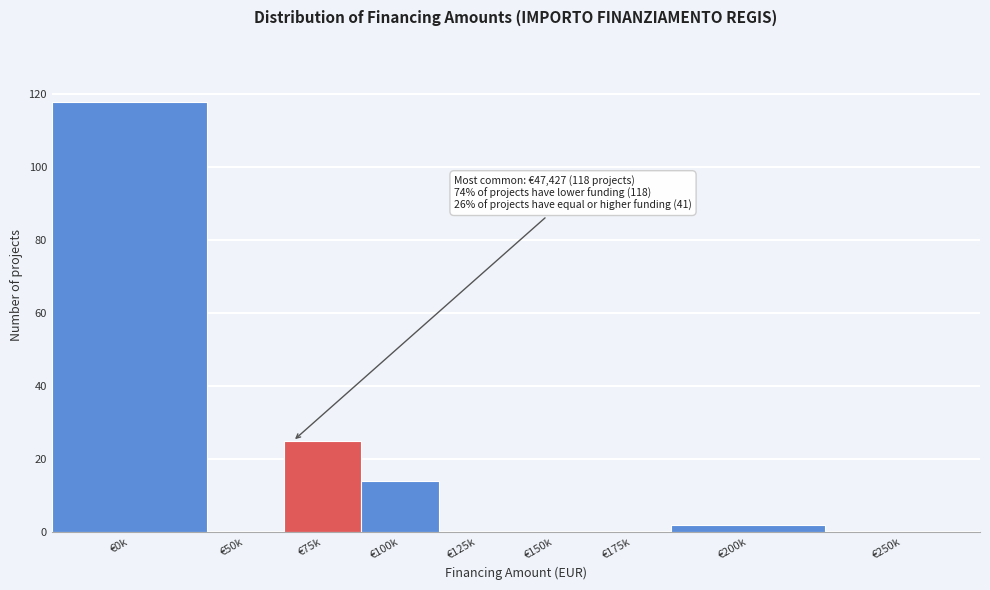

Reading right to left, list all the values displayed in this chart.

€250k=0	€200k=2	€175k=0	€150k=0	€125k=0	€100k=14	€75k=25	€50k=0	€0k=118